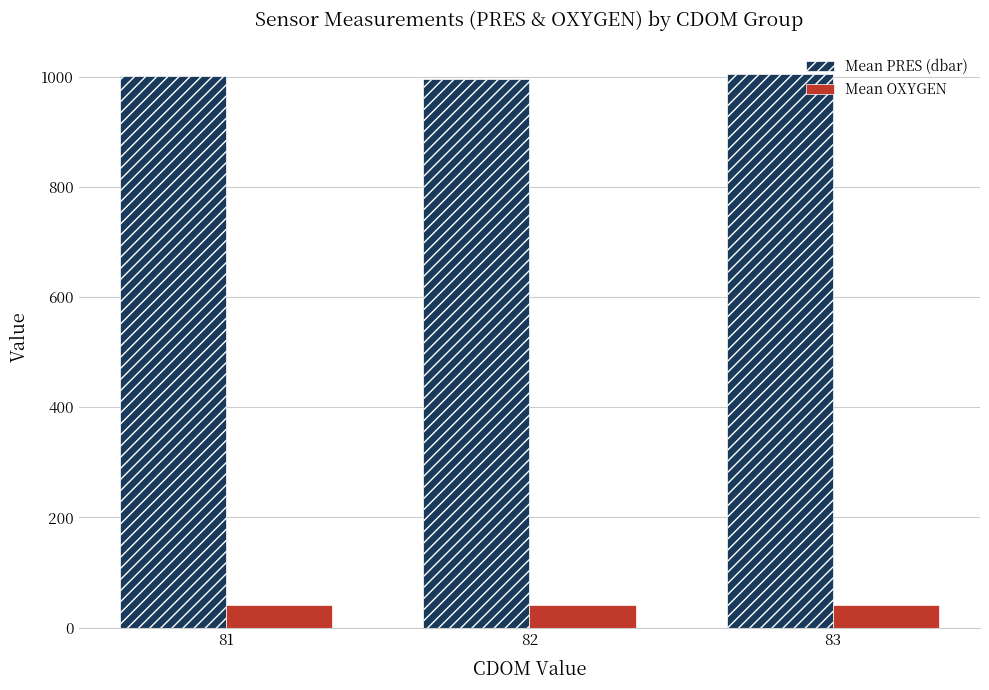

At how many categories does at least one series exceed 870?

3